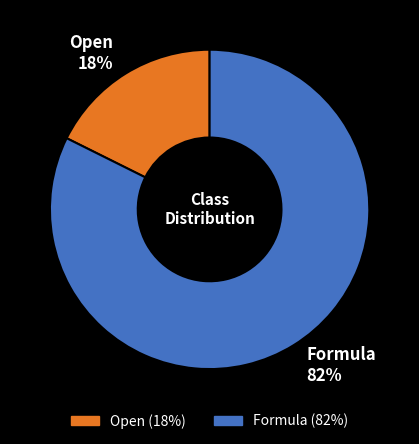

To the nearest percent, what is the average slice percentage?

50%